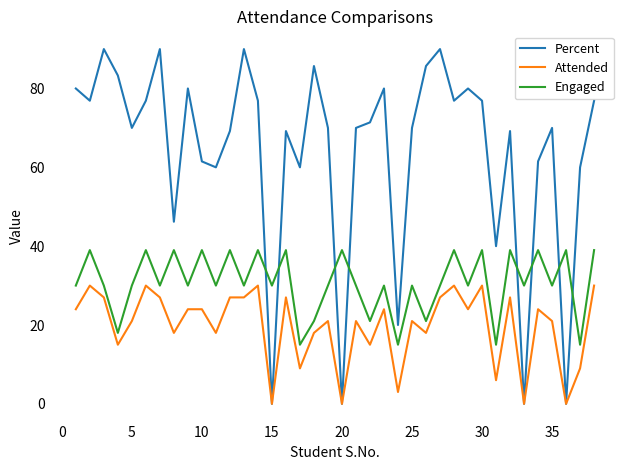

Reading right to left, transcribe all the data shown in this chart.

Percent: 76.9	60.0	0.0	70.0	61.5	0.0	69.2	40.0	76.9	80.0	76.9	90.0	85.7	70.0	20.0	80.0	71.4	70.0	0.0	70.0	85.7	60.0	69.2	0.0	76.9	90.0	69.2	60.0	61.5	80.0	46.2	90.0	76.9	70.0	83.3	90.0	76.9	80.0
Attended: 30.0	9.0	0.0	21.0	24.0	0.0	27.0	6.0	30.0	24.0	30.0	27.0	18.0	21.0	3.0	24.0	15.0	21.0	0.0	21.0	18.0	9.0	27.0	0.0	30.0	27.0	27.0	18.0	24.0	24.0	18.0	27.0	30.0	21.0	15.0	27.0	30.0	24.0
Engaged: 39.0	15.0	39.0	30.0	39.0	30.0	39.0	15.0	39.0	30.0	39.0	30.0	21.0	30.0	15.0	30.0	21.0	30.0	39.0	30.0	21.0	15.0	39.0	30.0	39.0	30.0	39.0	30.0	39.0	30.0	39.0	30.0	39.0	30.0	18.0	30.0	39.0	30.0